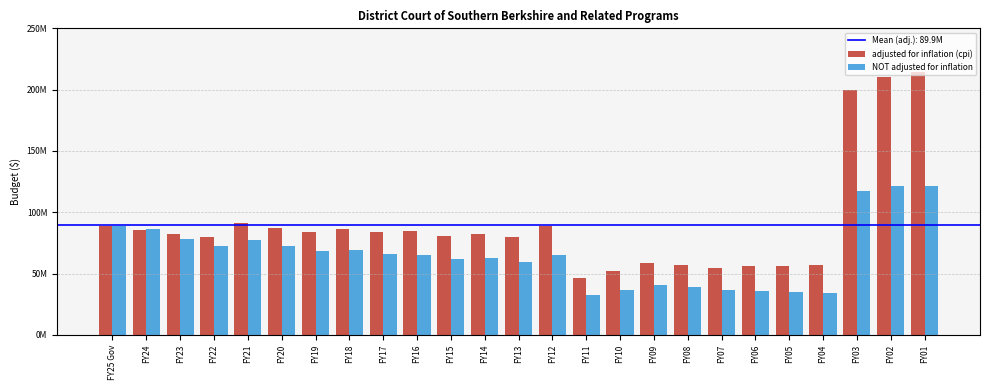

Does the chart contain stacked bars?

No